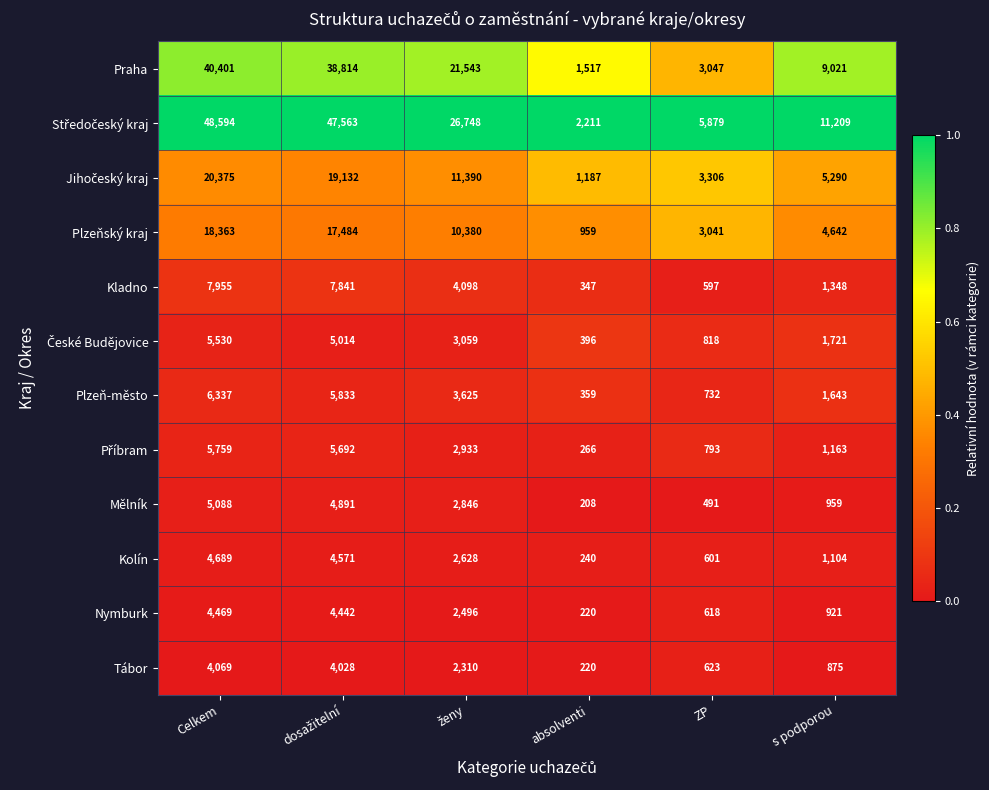

What is the minimum value for Plzeň-město?

359